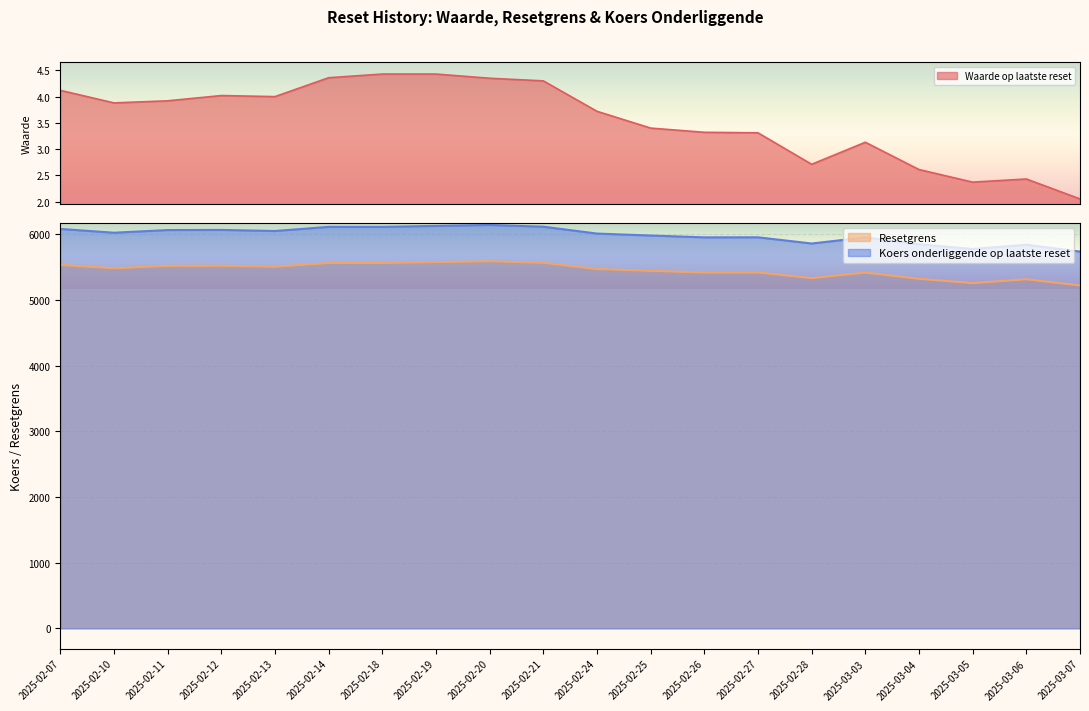

True or false: Resetgrens and Waarde op laatste reset cross at least once.

False